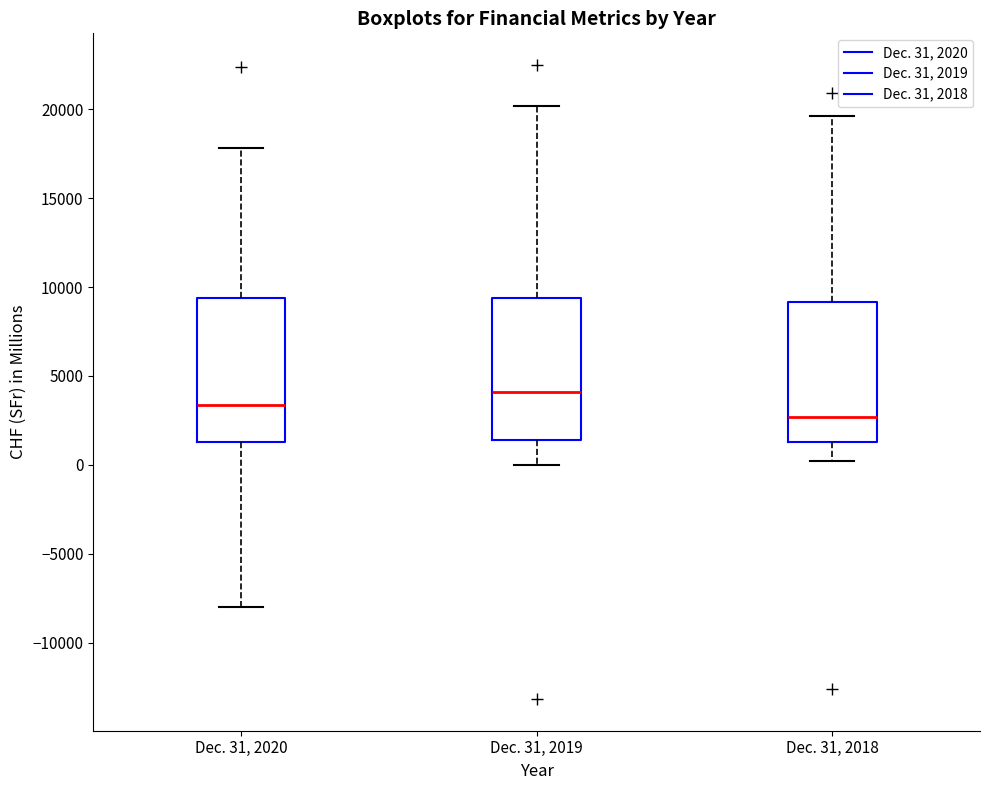

Which box has the highest median line?

Dec. 31, 2019